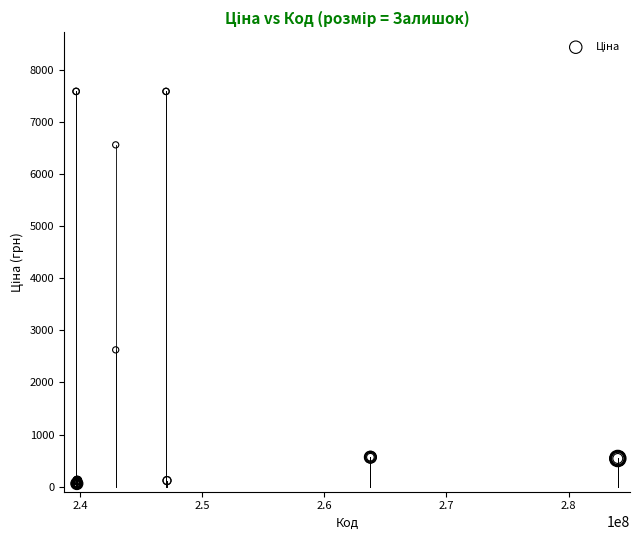

What Y value in the scatter plot is closest to 3814?

2627.5